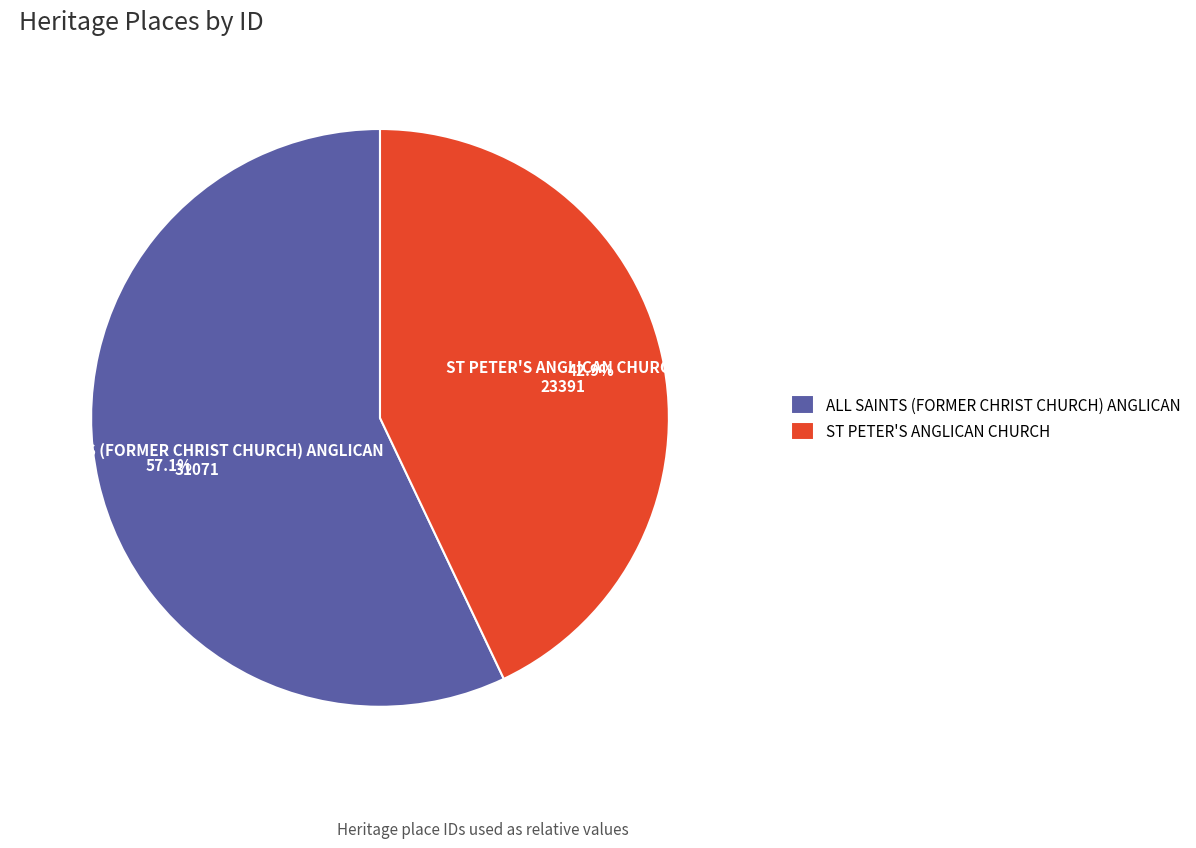

Is it true that ST PETER'S ANGLICAN CHURCH is 50% of the pie?

False